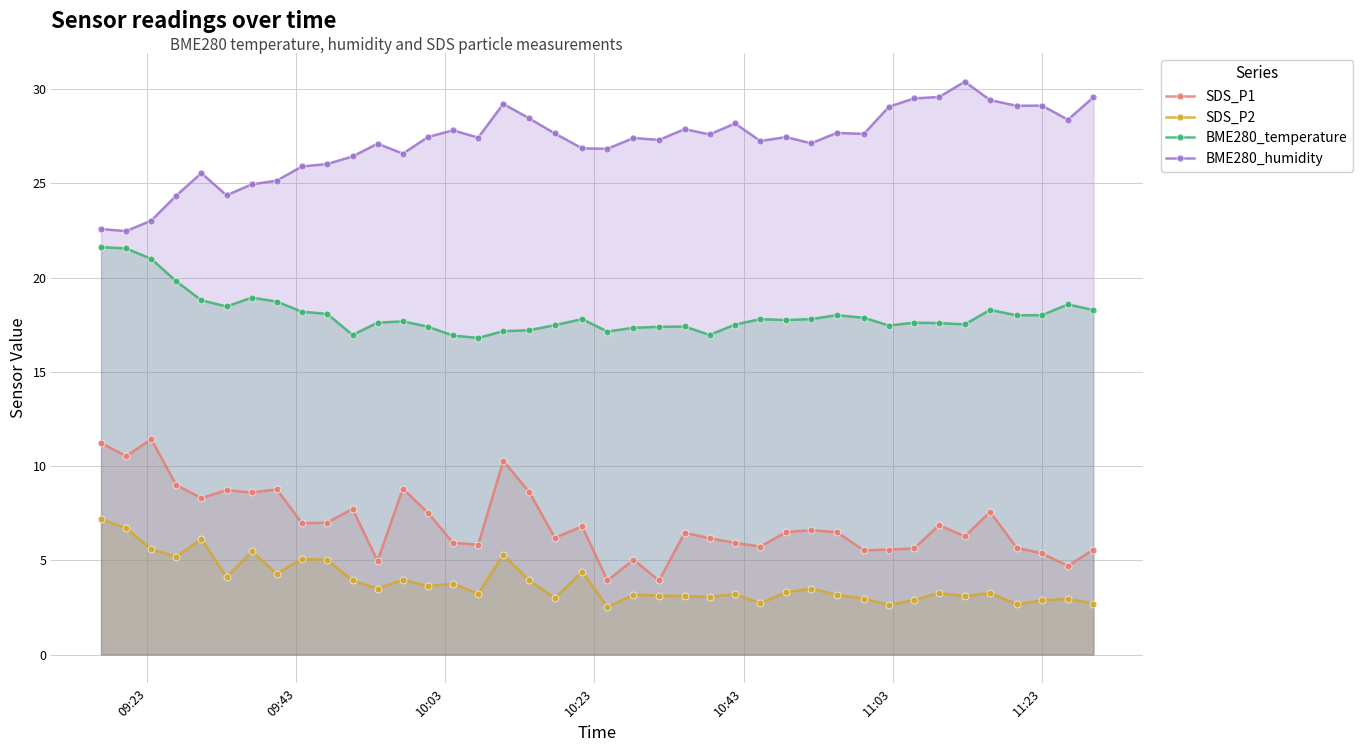

What is the value of the BME280_humidity point at the 36th from the left?

29.4